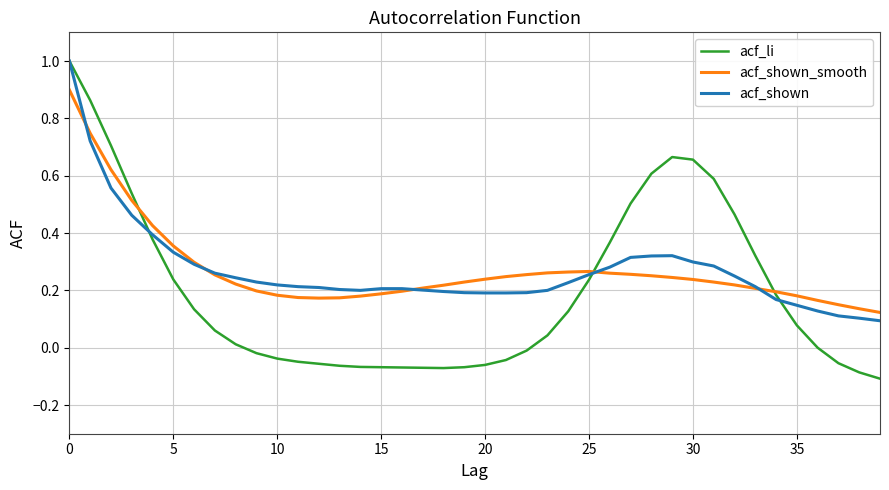

How many times do acf_shown_smooth and acf_shown cross each other?

5